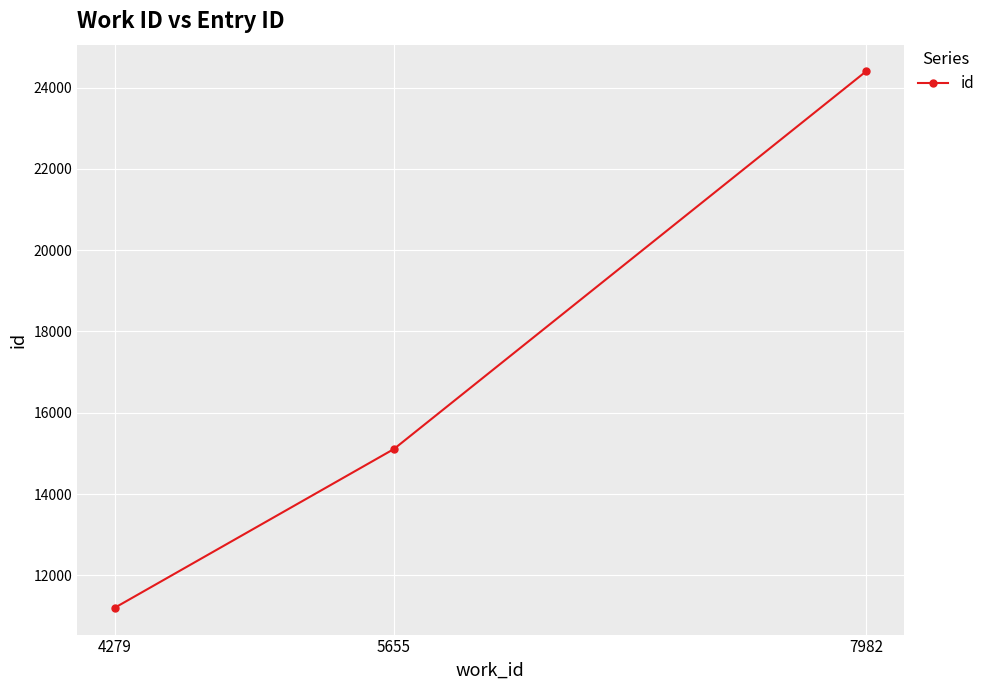

Rank the categories by value from highest to lowest.

7982, 5655, 4279